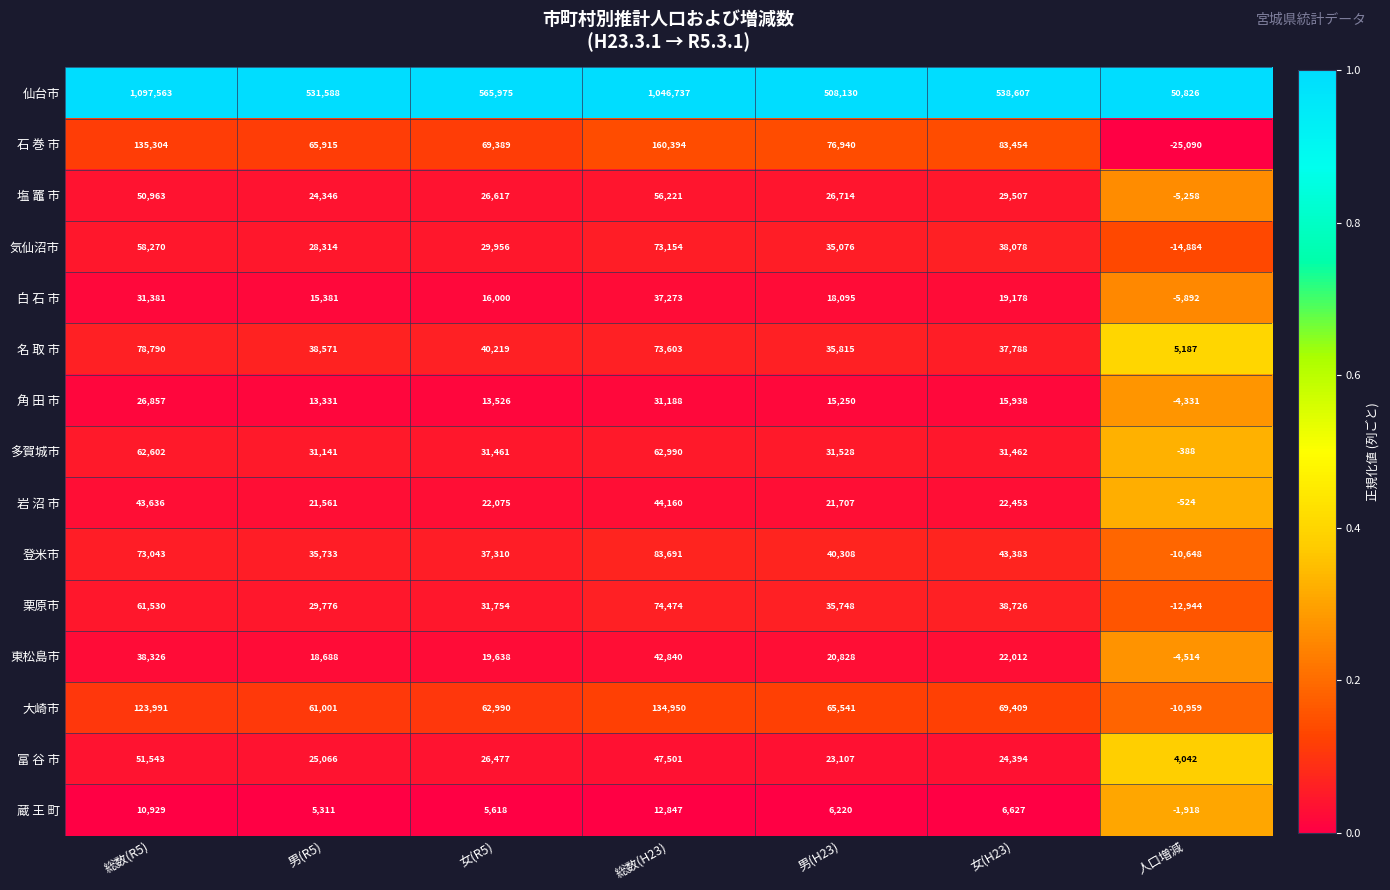

Which category has the highest value across all series?

総数(R5)